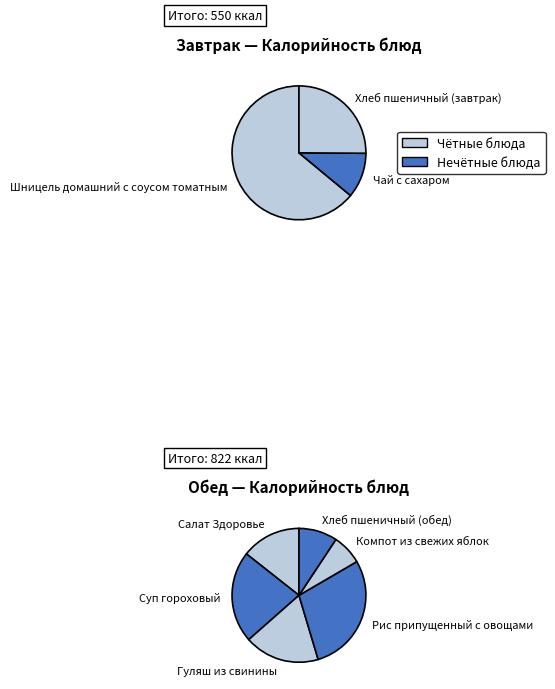

Does Хлеб пшеничный (обед) account for over 50% of the chart?

No